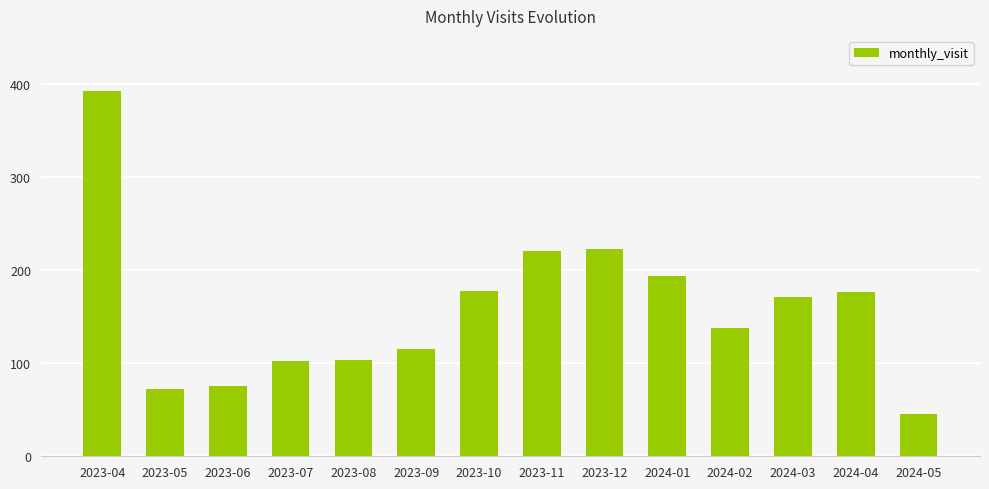

What is the change in value from 2023-10 to 2024-04?

-1